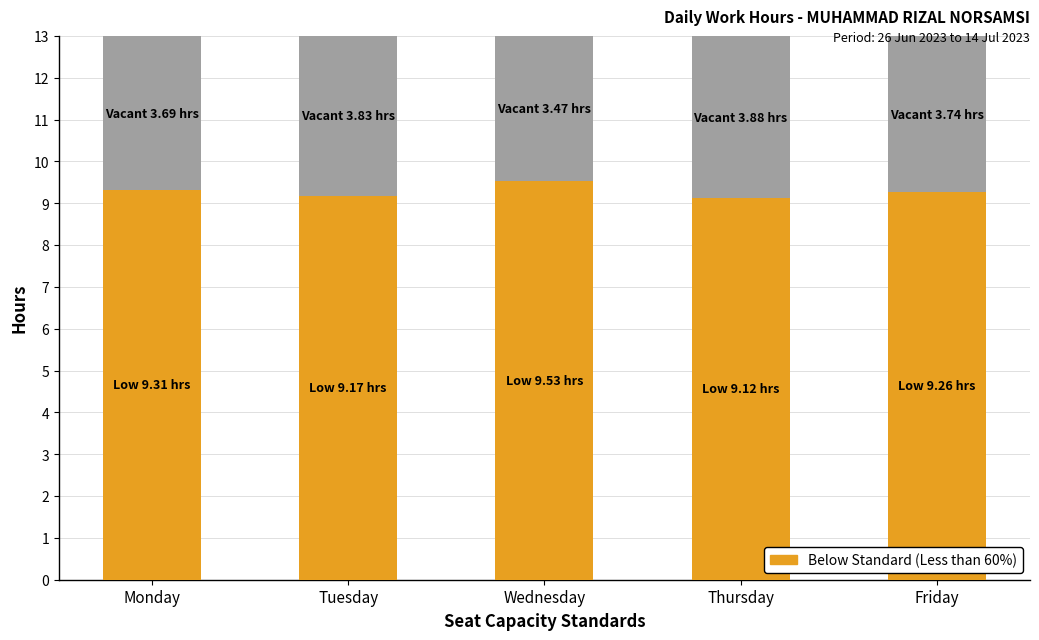

What is the total value across all series at Tuesday?

13.0